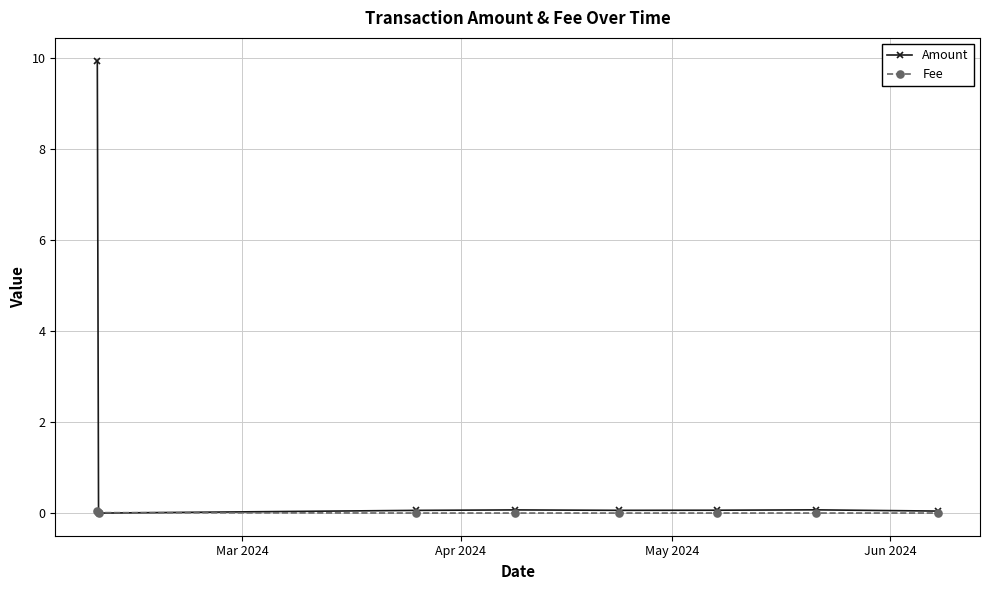

How many distinct data groups are displayed?

2